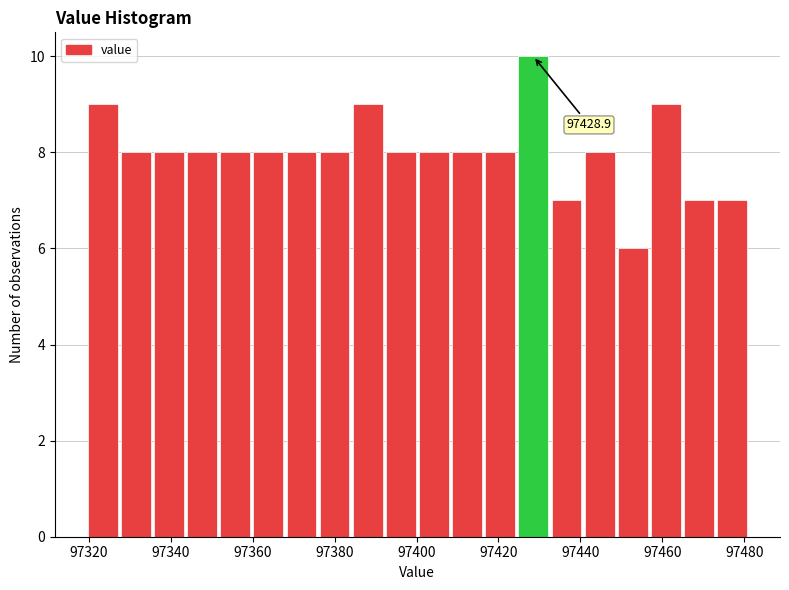

Which range on the x-axis has the tallest bar?

97424 to 97432